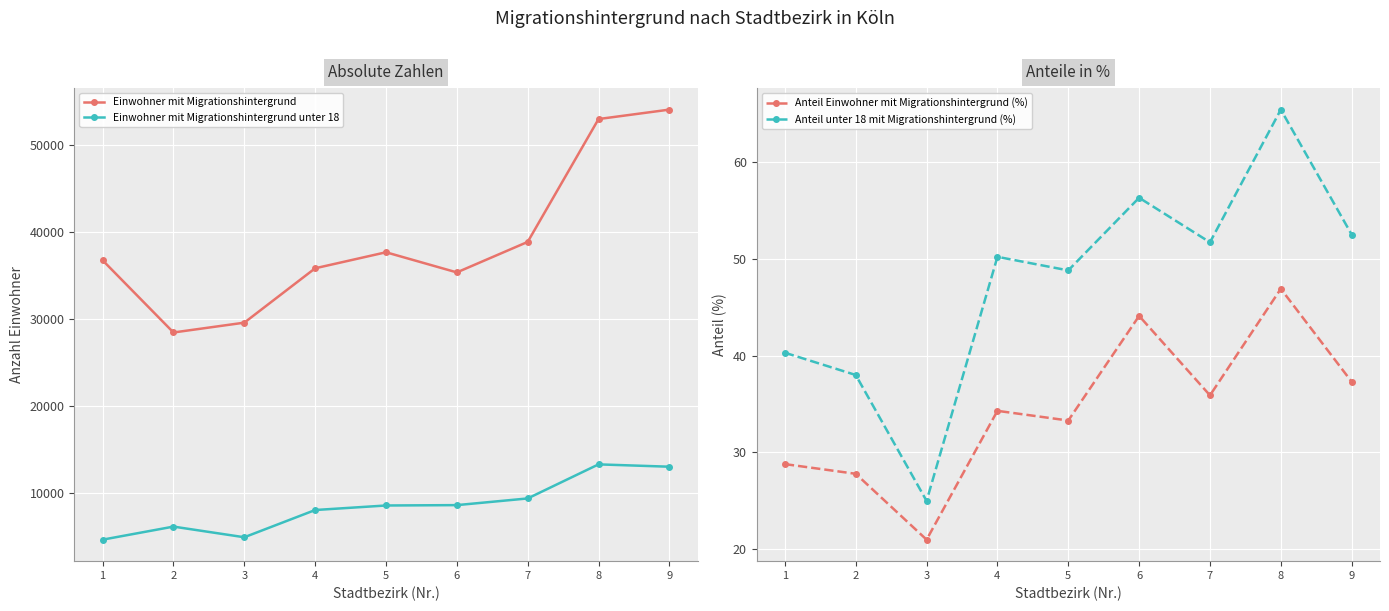

What is the total value across all series at 2?

34704.8